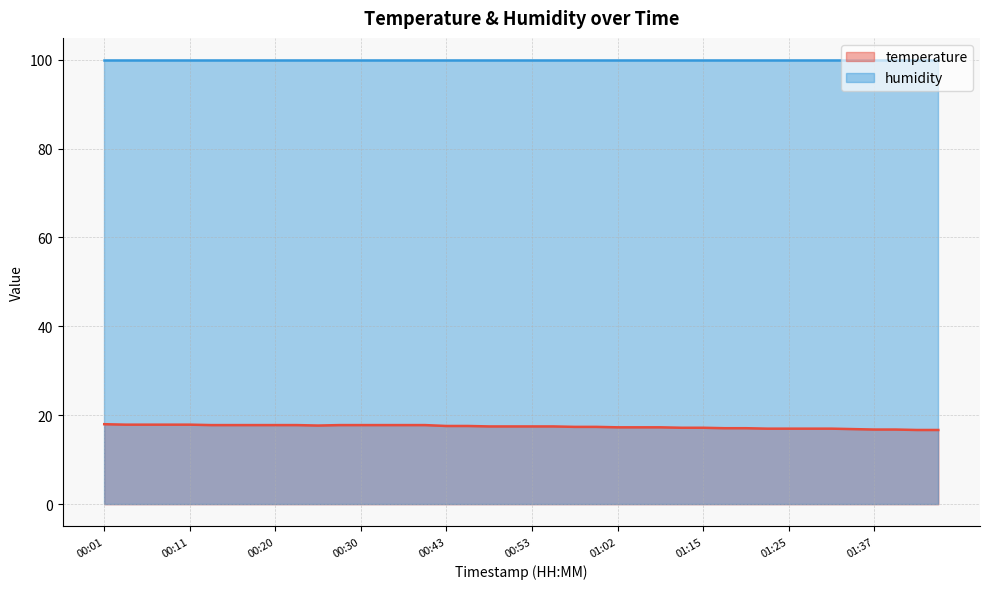

List the labels in order of value, largest first.

00:01, 00:03, 00:06, 00:08, 00:11, 00:13, 00:16, 00:18, 00:20, 00:23, 00:28, 00:30, 00:33, 00:35, 00:37, 00:25, 00:43, 00:45, 00:48, 00:50, 00:53, 00:55, 00:57, 01:00, 01:02, 01:05, 01:07, 01:10, 01:15, 01:17, 01:20, 01:22, 01:25, 01:27, 01:29, 01:34, 01:37, 01:39, 01:42, 01:44